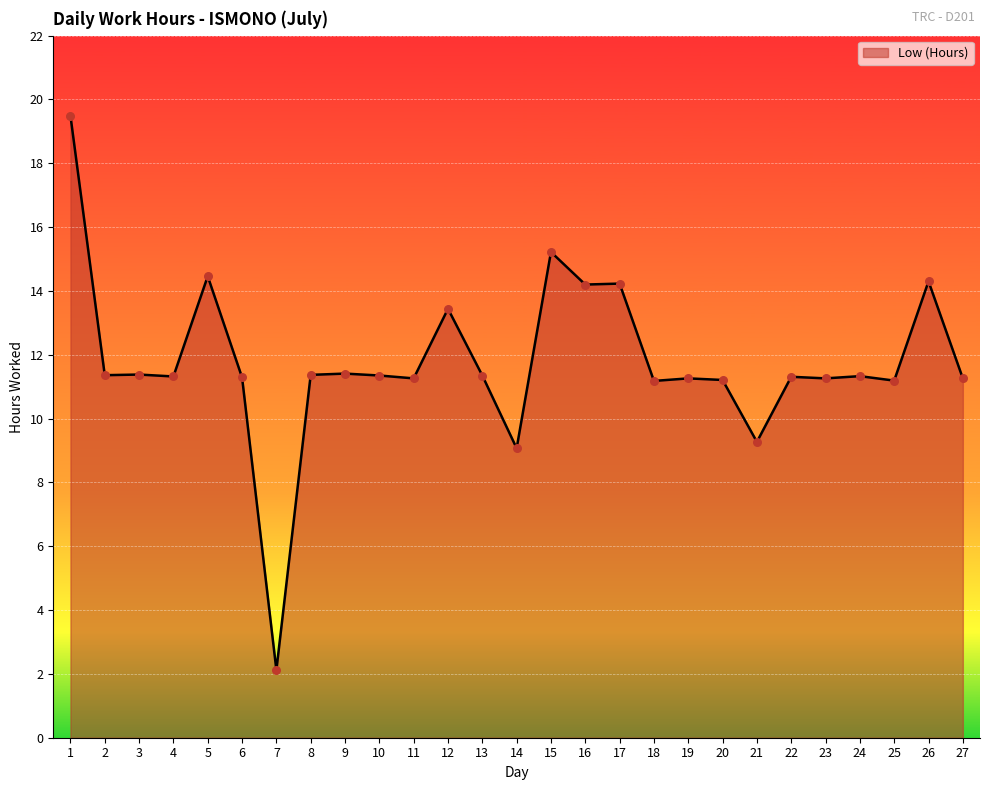

Approximately how many times larger is the value at 21 compared to 16?

0.7